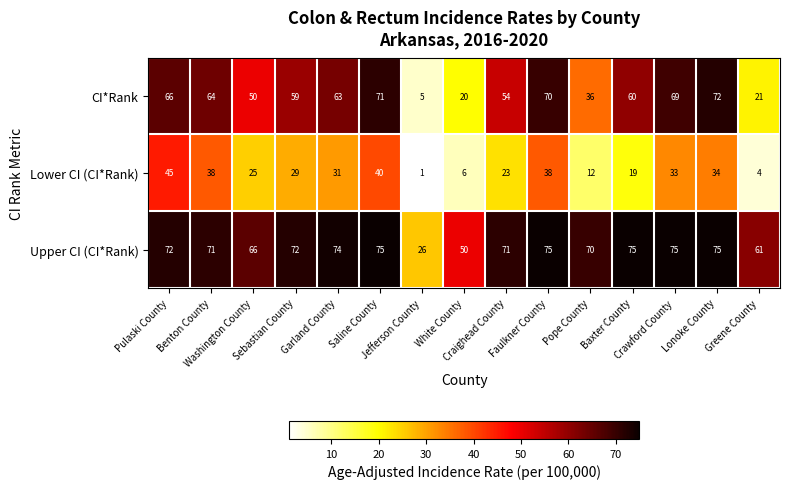

What is the difference between the maximum and minimum values in the Lower CI (CI*Rank) series?

44